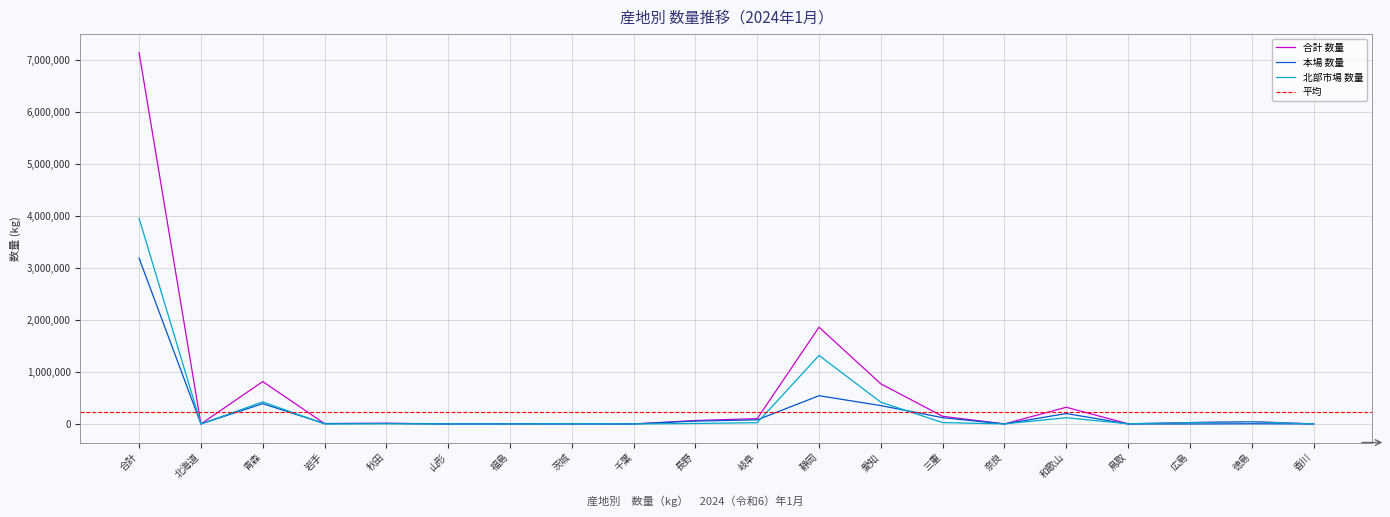

How many values in 本場 数量 are above zero?

18